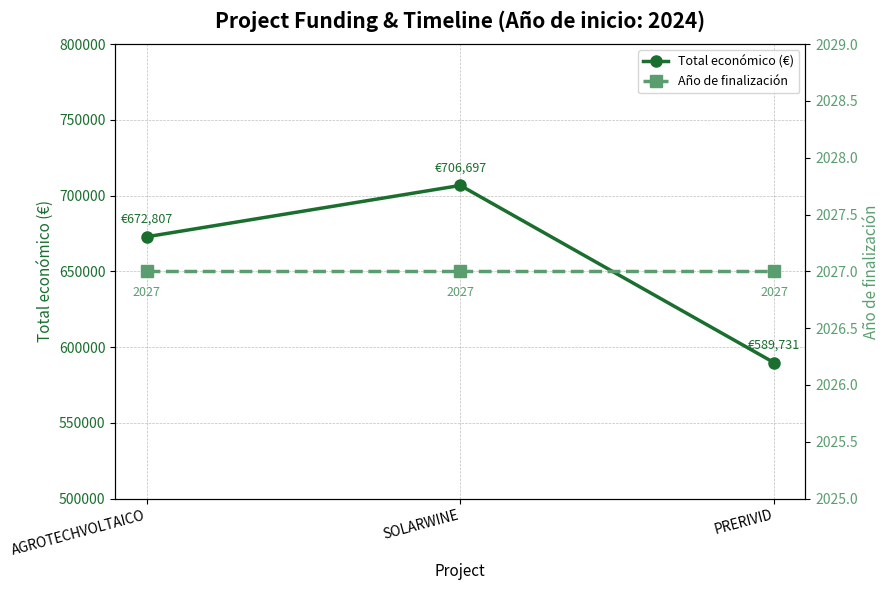

What is the average value of the Total económico (€) series?

656412